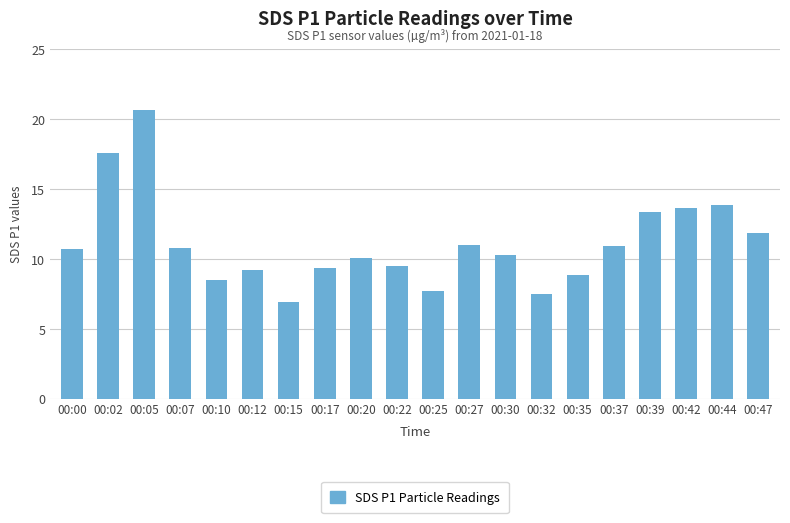

What is the approximate value at 00:10?

8.5